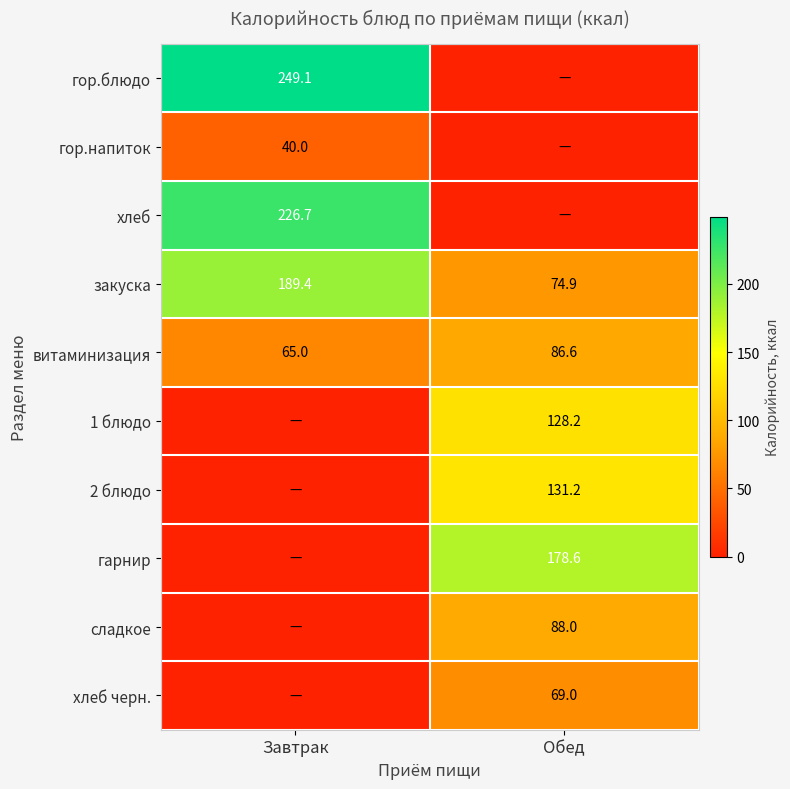

Read the закуска value at Завтрак.

189.4